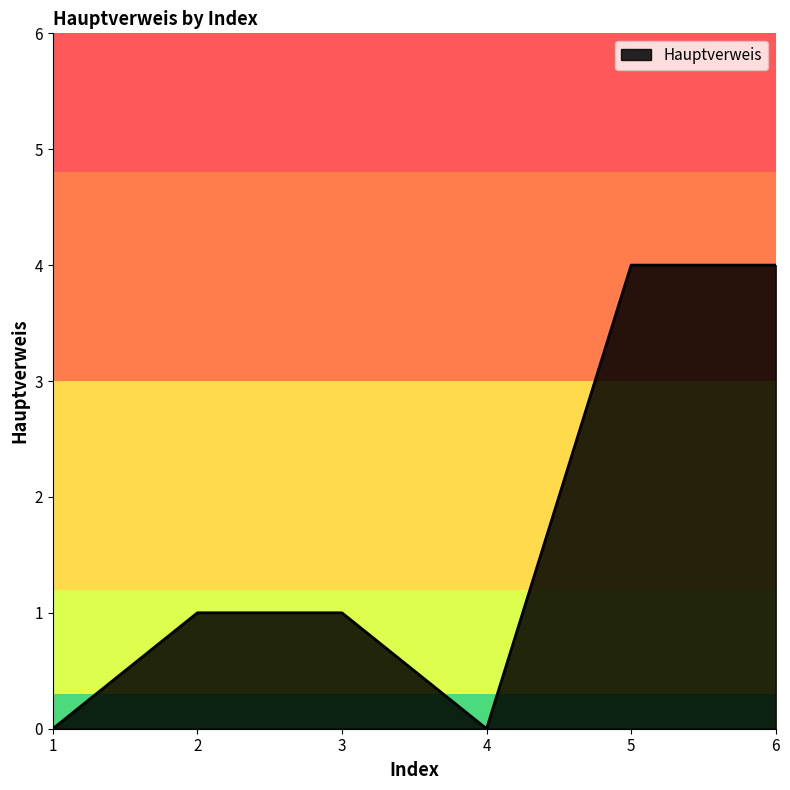

What is the maximum value shown in the chart?

4